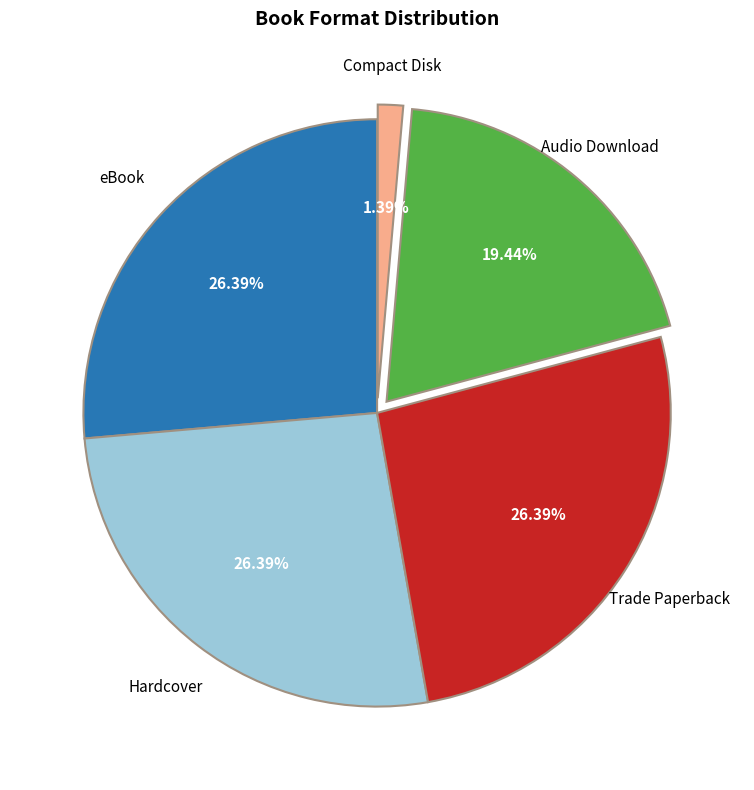

Is there any slice that represents more than half of the pie?

No